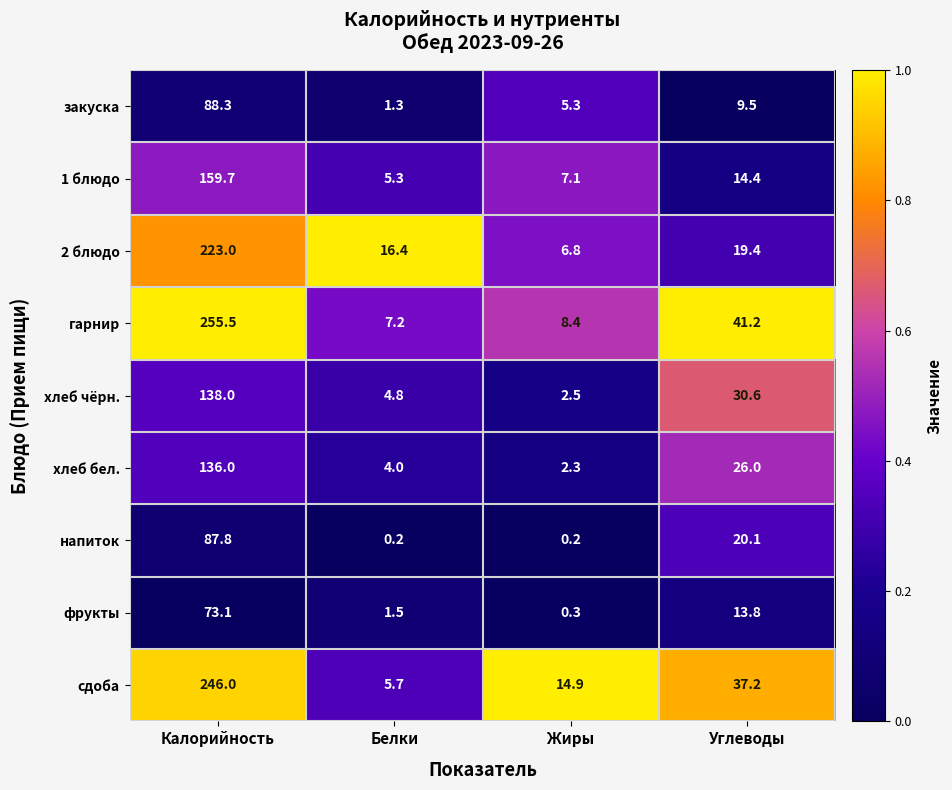

The value of напиток at Калорийность is 87.8. True or false?

True